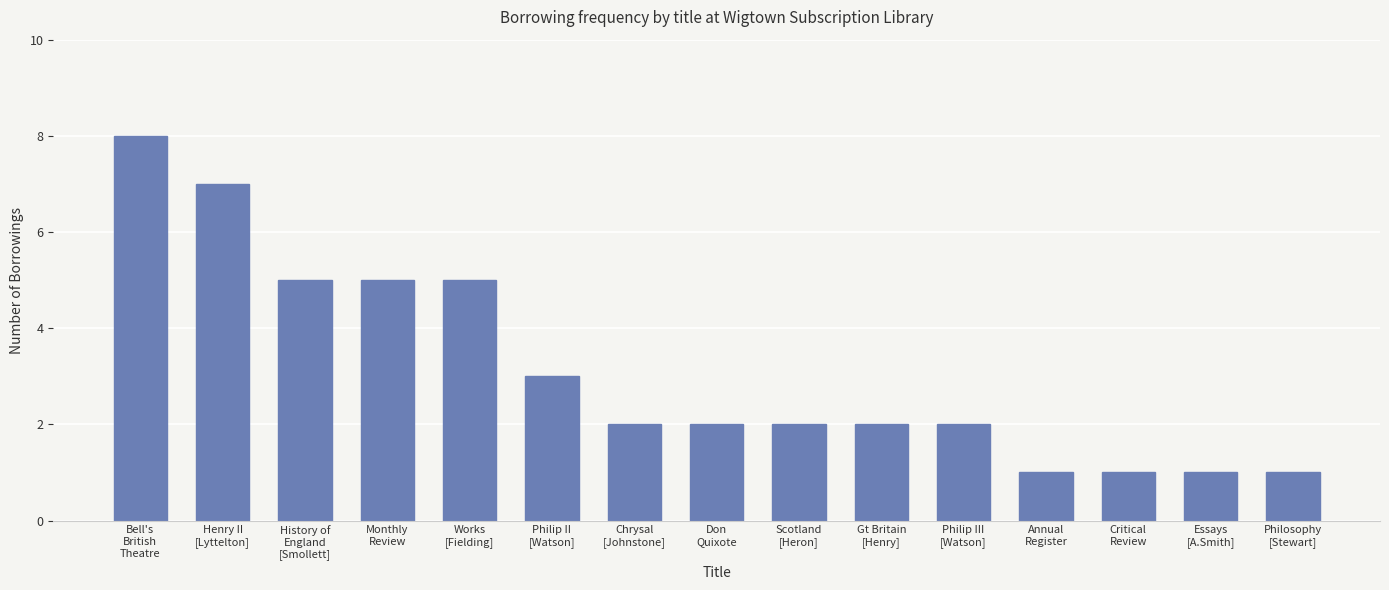

What is the label of the 12th bar from the right?

Monthly
Review